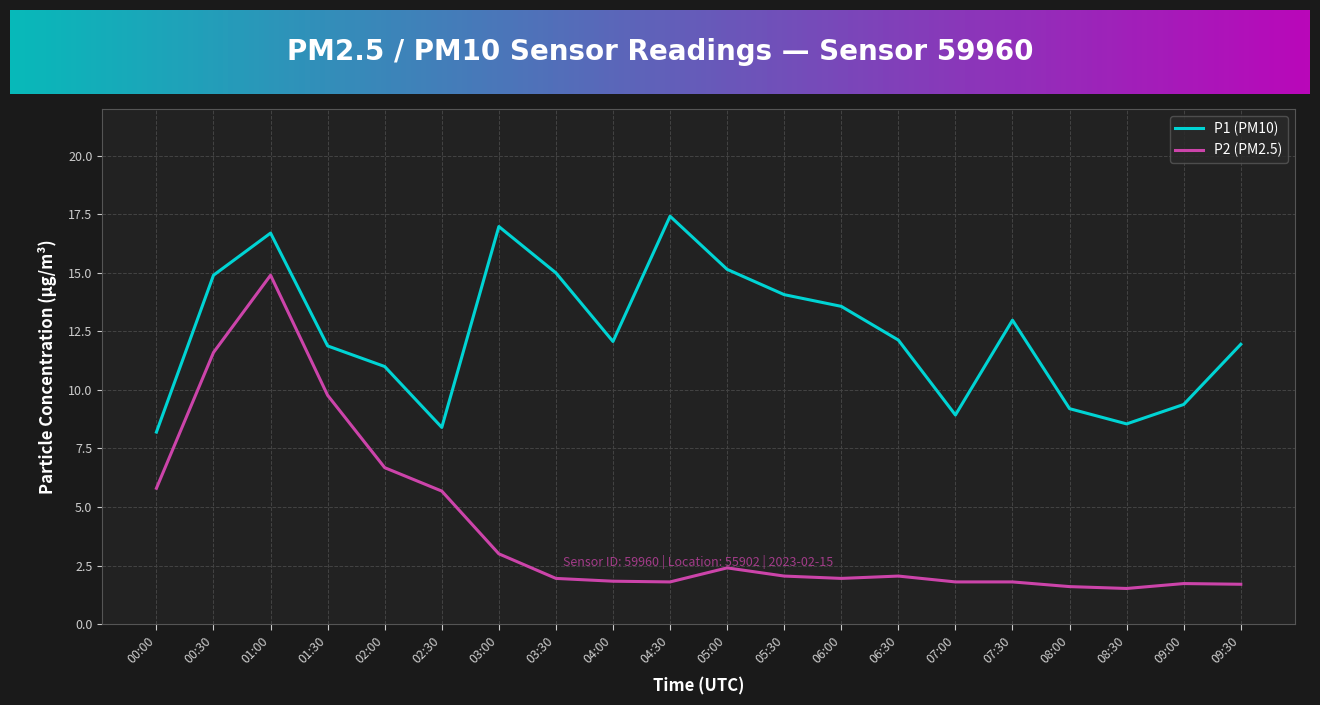

How many lines are shown in the chart?

2